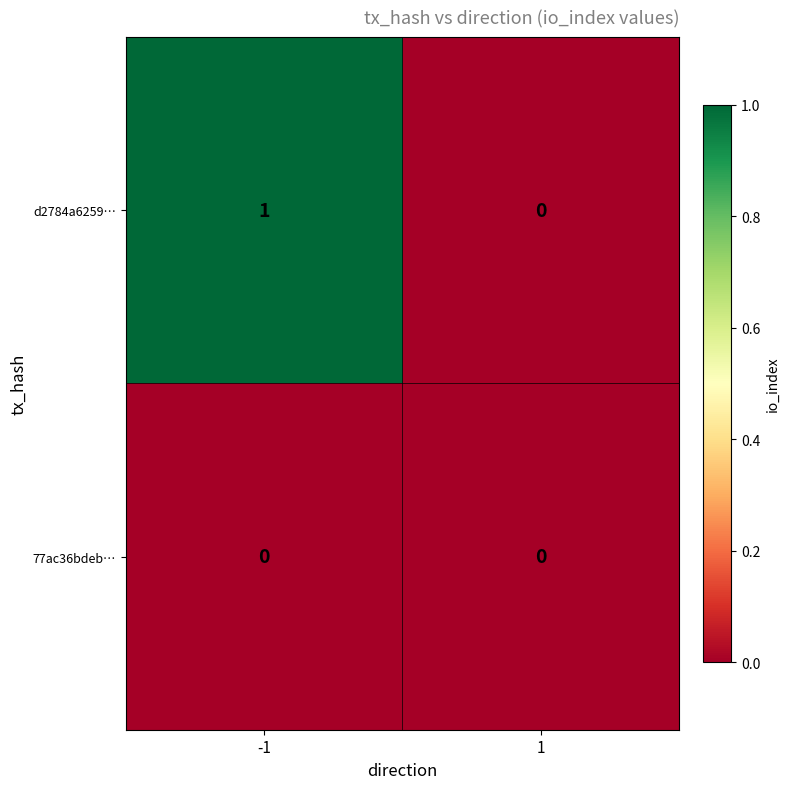

Reading left to right, extract all data points from this chart.

d2784a6259…: -1=1	1=0
77ac36bdeb…: -1=0	1=0